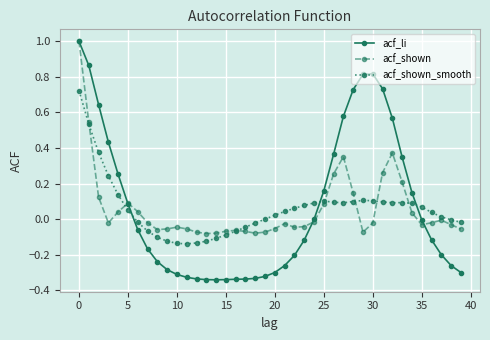

True or false: acf_li has more than 0 interior local peaks.

True